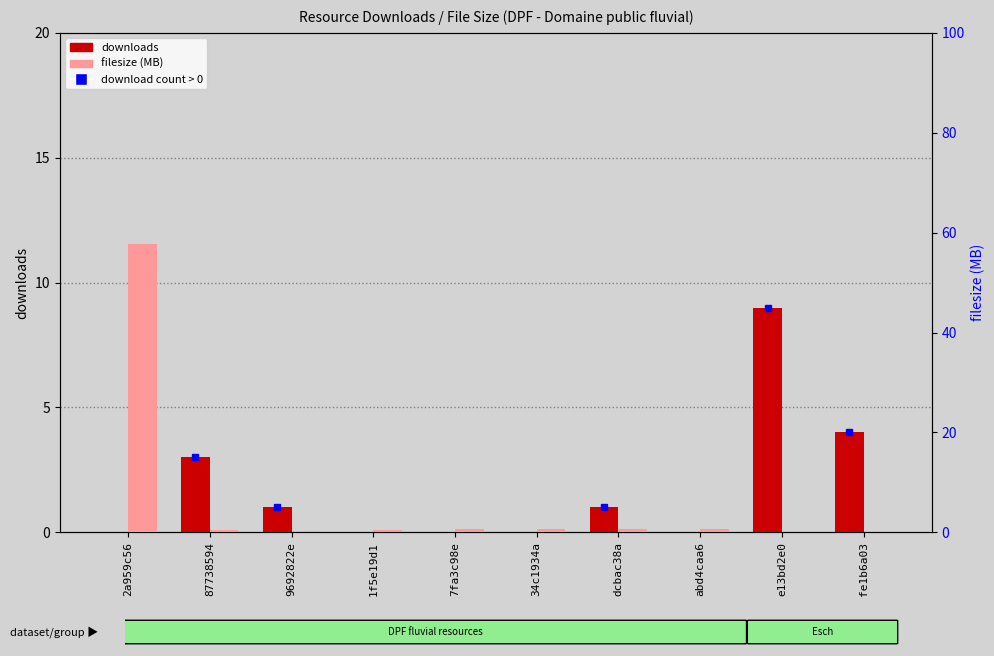

What is the value of the filesize (MB) bar at the 6th from the left?

0.6